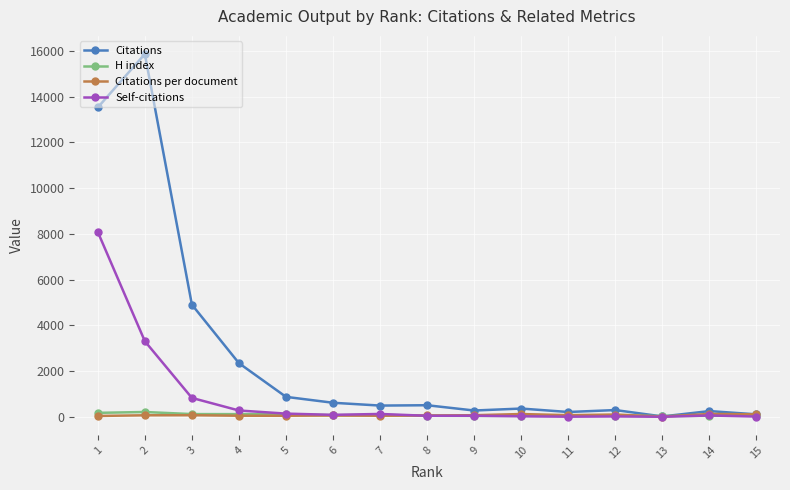

Which series has the largest total across all categories?

Citations